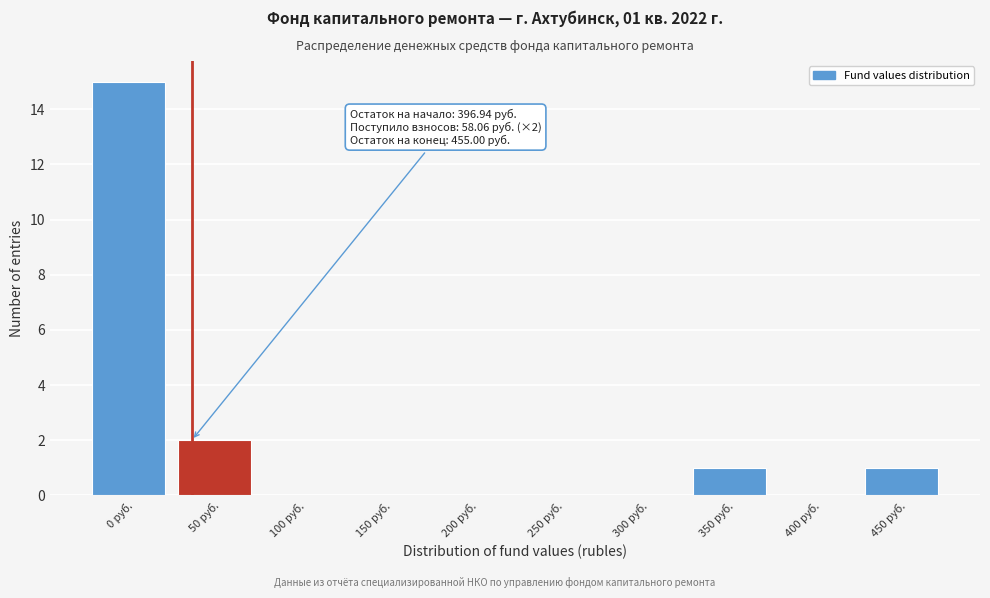

Reading left to right, list all the values displayed in this chart.

0 руб.=15	50 руб.=2	100 руб.=0	150 руб.=0	200 руб.=0	250 руб.=0	300 руб.=0	350 руб.=1	400 руб.=0	450 руб.=1